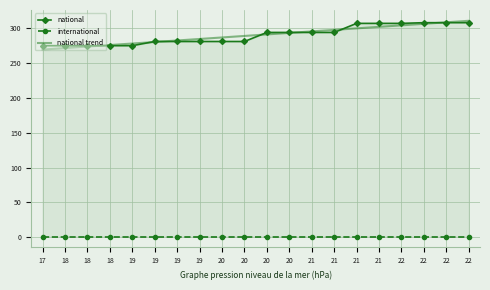

Rank the series by their maximum value, from highest to lowest.

national trend, national, international